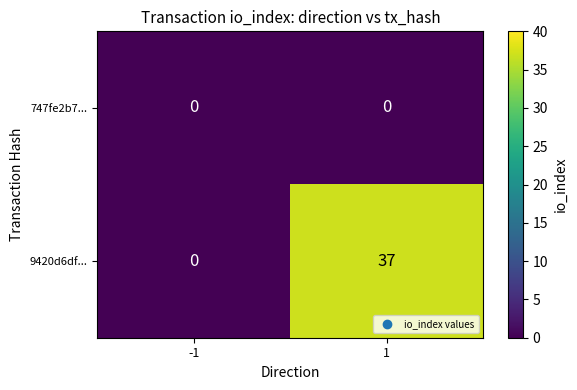

What is the maximum value shown in the chart?

37